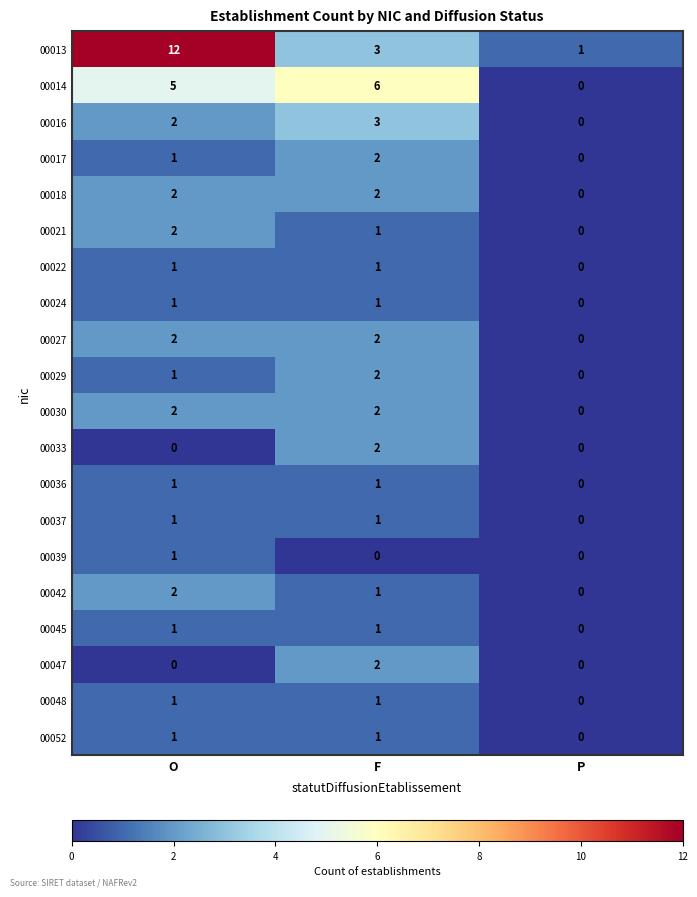

How many 00013 values are between 1 and 12?

3